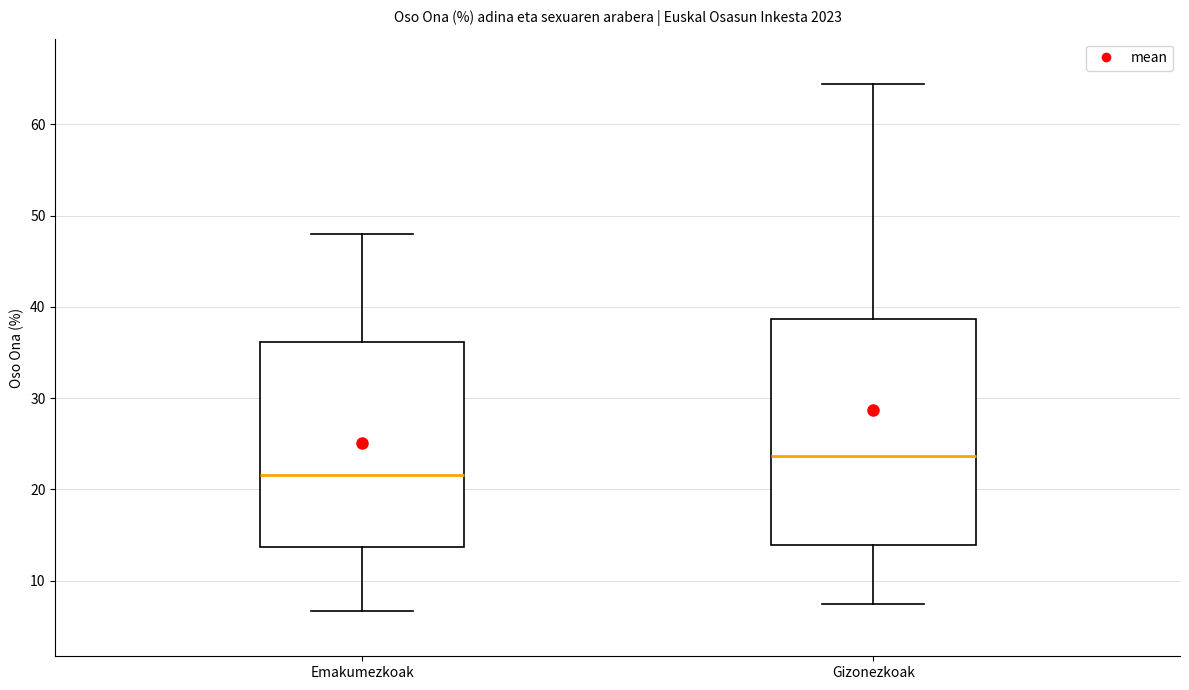

Where does the median line of the box for Emakumezkoak sit on the y-axis? The values are not printed on the chart, so give them approximately, as read against the axis.

22